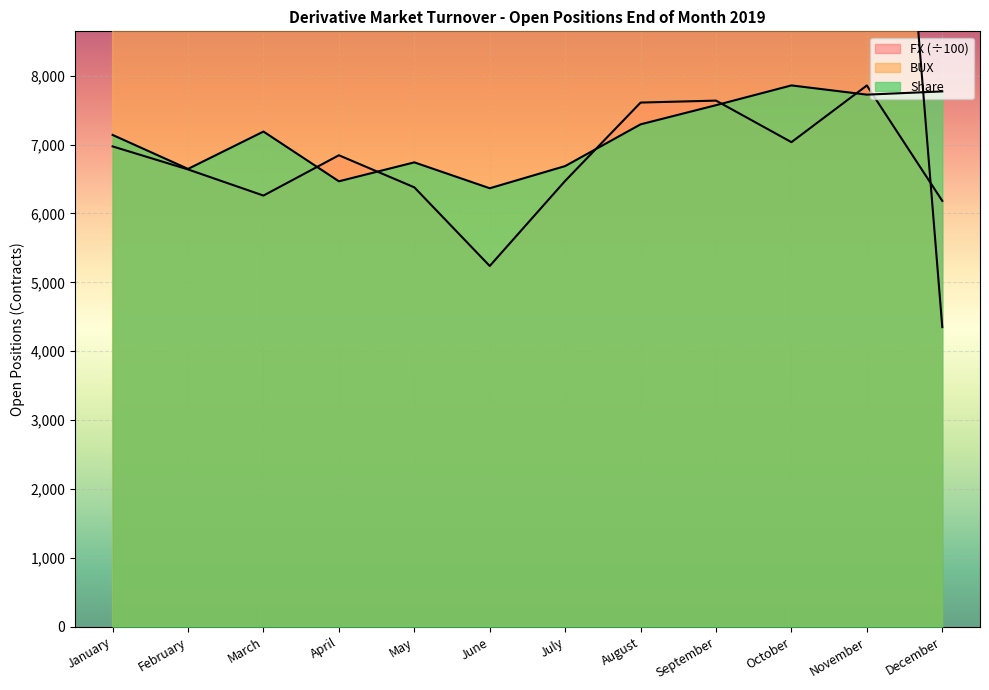

Reading left to right, what are all the values shown in this chart?

BUX: 11948.0	12709.0	16484.0	18895.0	13755.0	15345.0	15322.0	17093.0	16530.0	16659.0	17849.0	4350.0
Share: 7140.0	6647.0	7189.0	6467.0	6742.0	6366.0	6688.0	7294.0	7572.0	7859.0	7725.0	7772.0
FX: 6973.4	6639.1	6259.8	6844.9	6379.5	5237.7	6473.1	7609.8	7638.4	7035.1	7858.2	6182.9